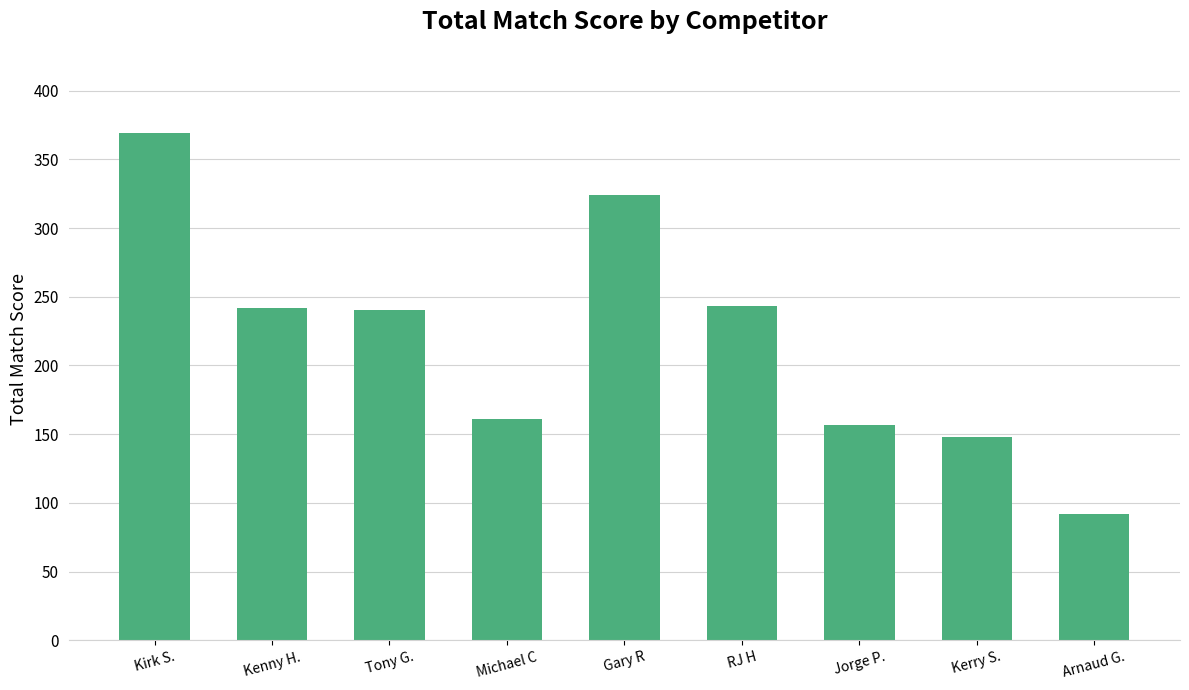

Between Kirk S. and Kerry S., which is larger?

Kirk S.